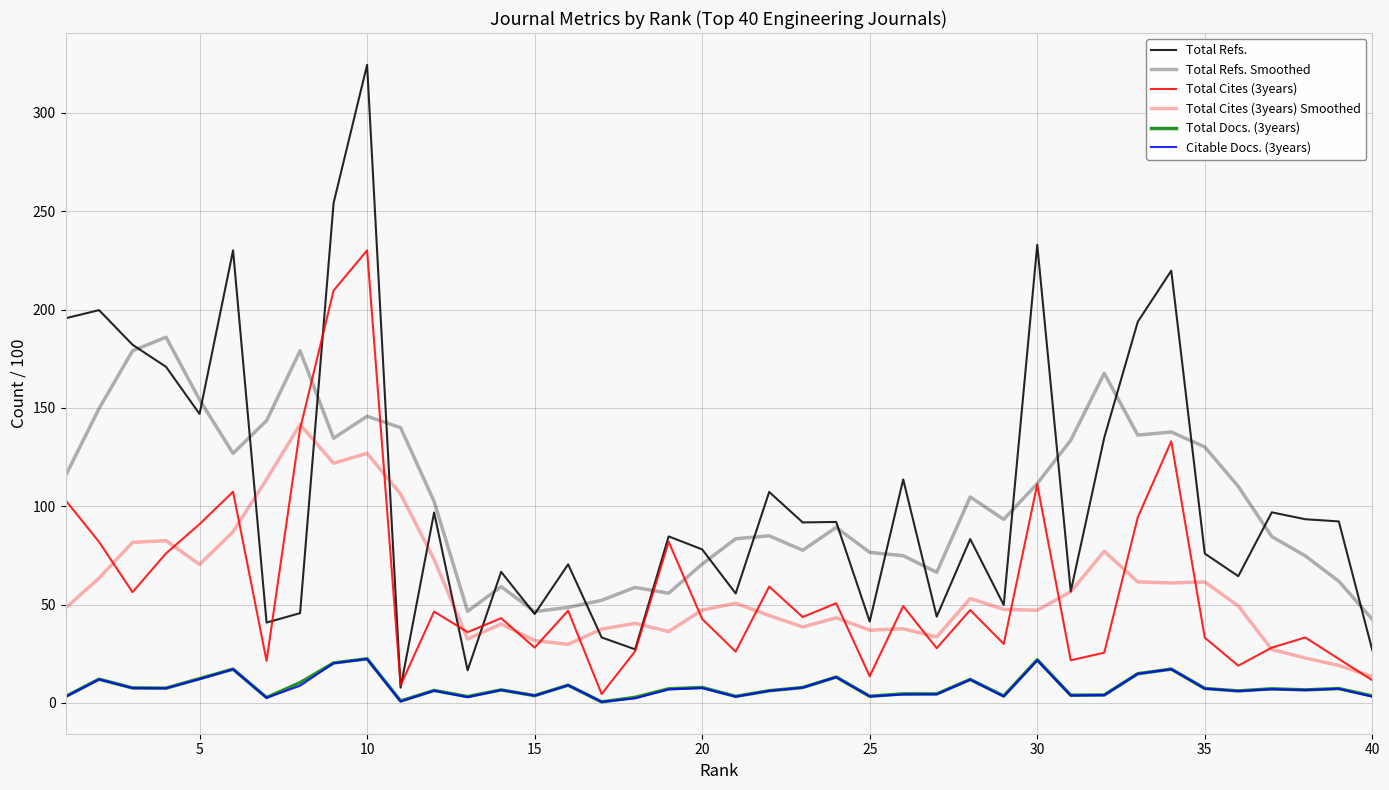

How many lines are shown in the chart?

6